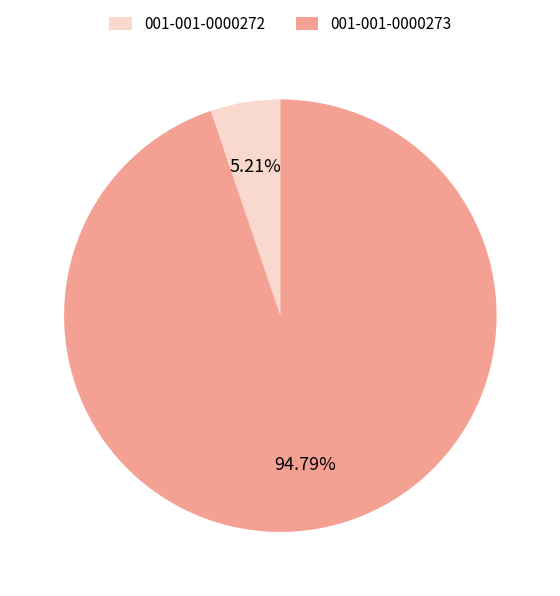

What percentage is the 001-001-0000272 slice, to the nearest percent?

5%